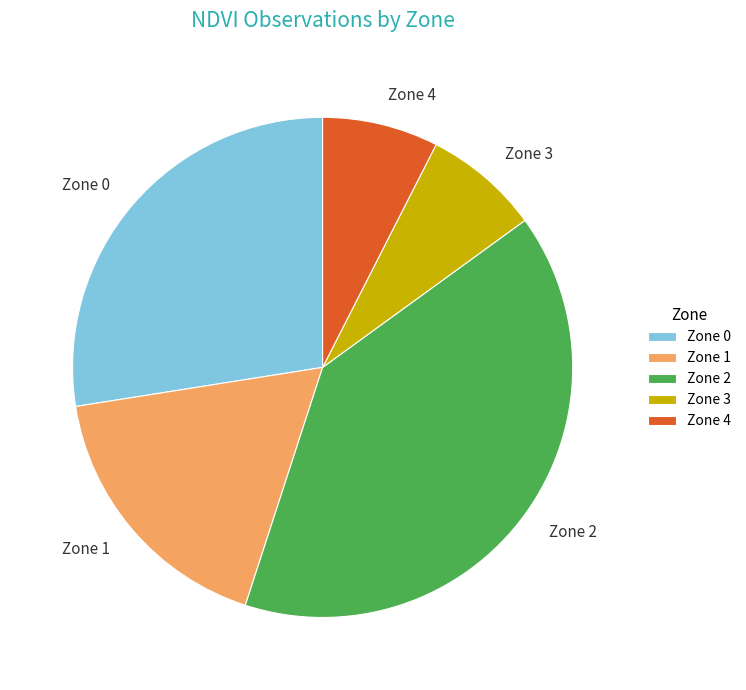

Is there any slice that represents more than half of the pie?

No